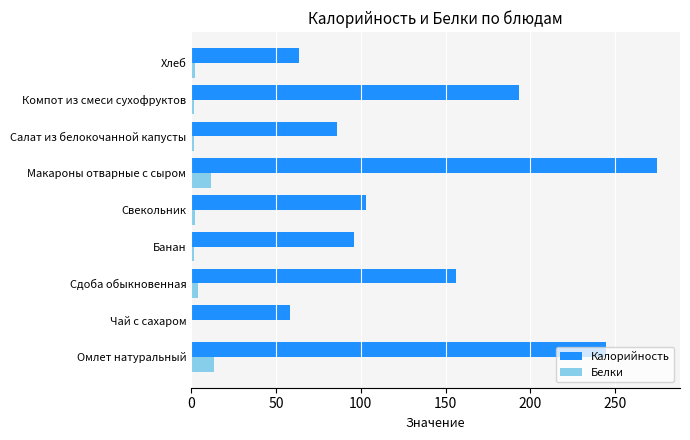

What is the sum of all Калорийность values?

1275.1